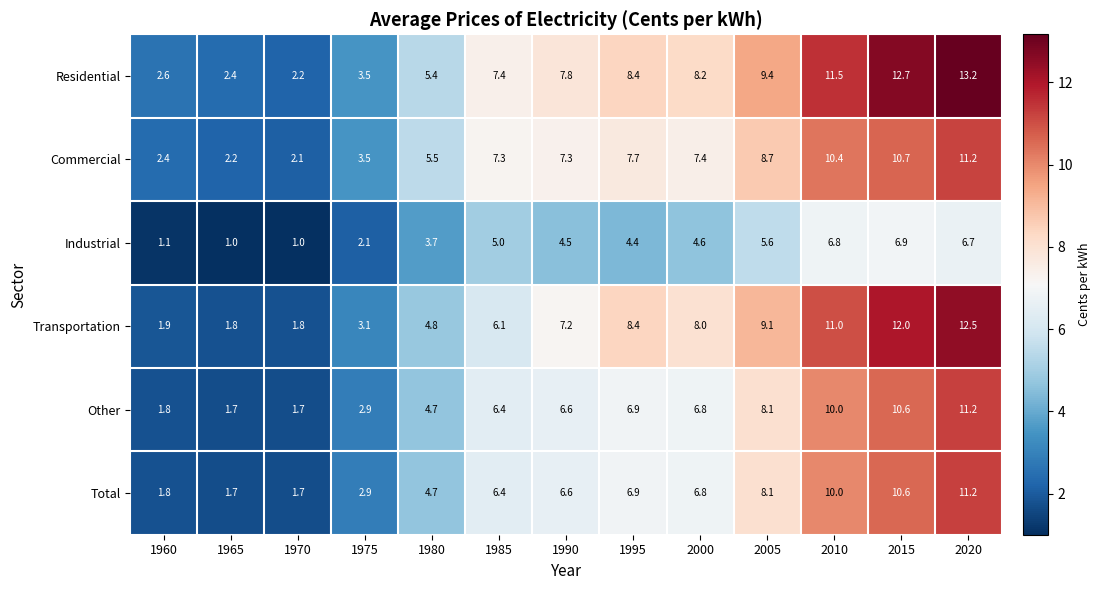

Read the Industrial value at 2000.

4.6